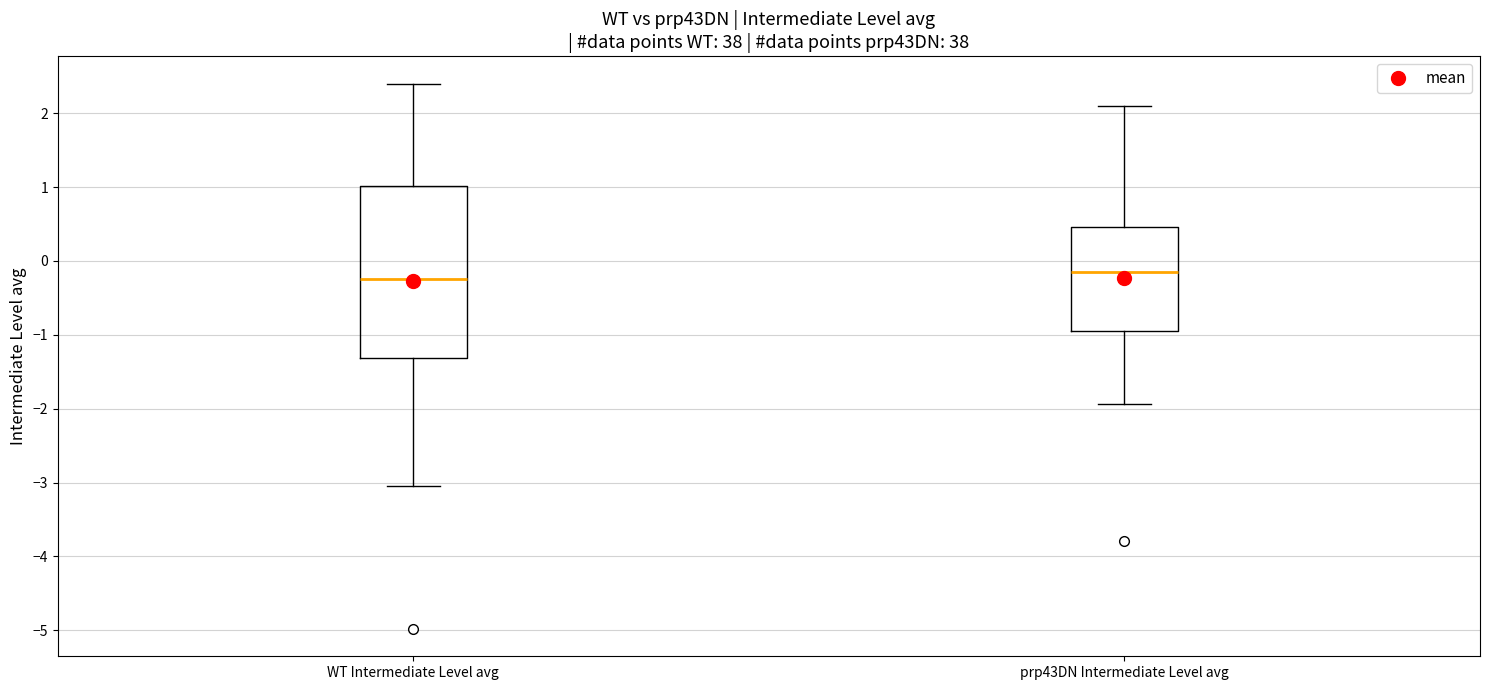

Reading left to right, read every box against the y-axis: the position of its median line, the range the box covers, and the ends of its whiskers. The values are not printed on the chart, so give them approximately, as read against the axis.

WT Intermediate Level avg: median -0.2, box -1.3 to 1.0, whiskers -3.0 to 2.4
prp43DN Intermediate Level avg: median -0.1, box -1.0 to 0.5, whiskers -1.9 to 2.1